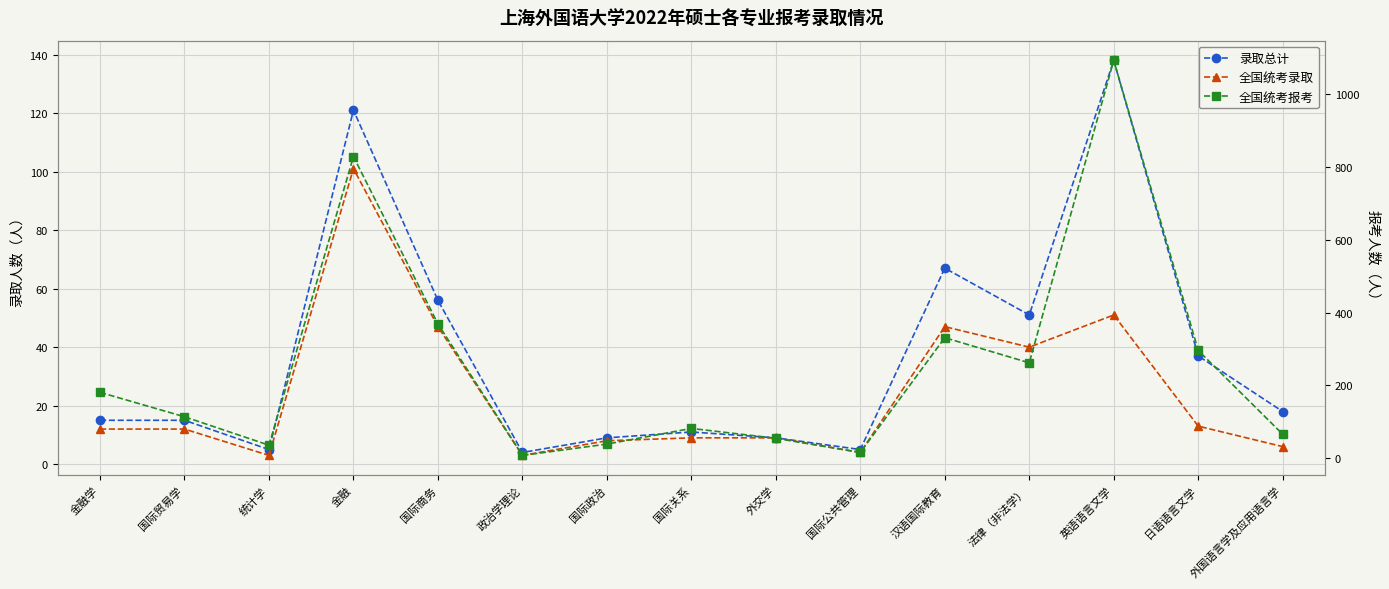

What is the sum of the 录取总计 values at 法律（非法学） and 国际贸易学?

66